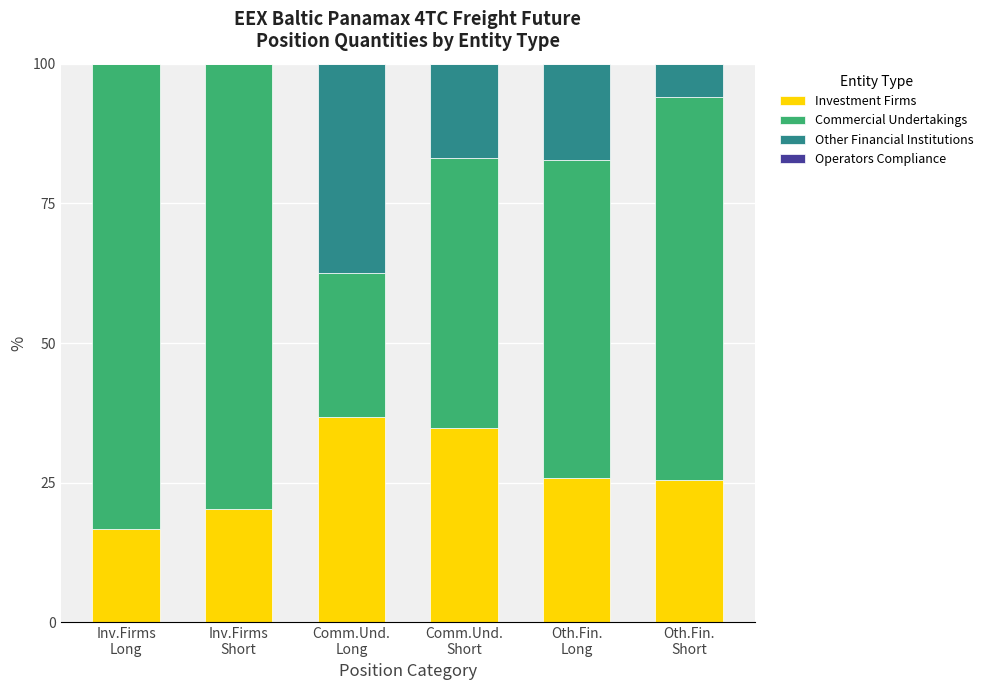

What is the highest value of the Investment Firms series?

36.8